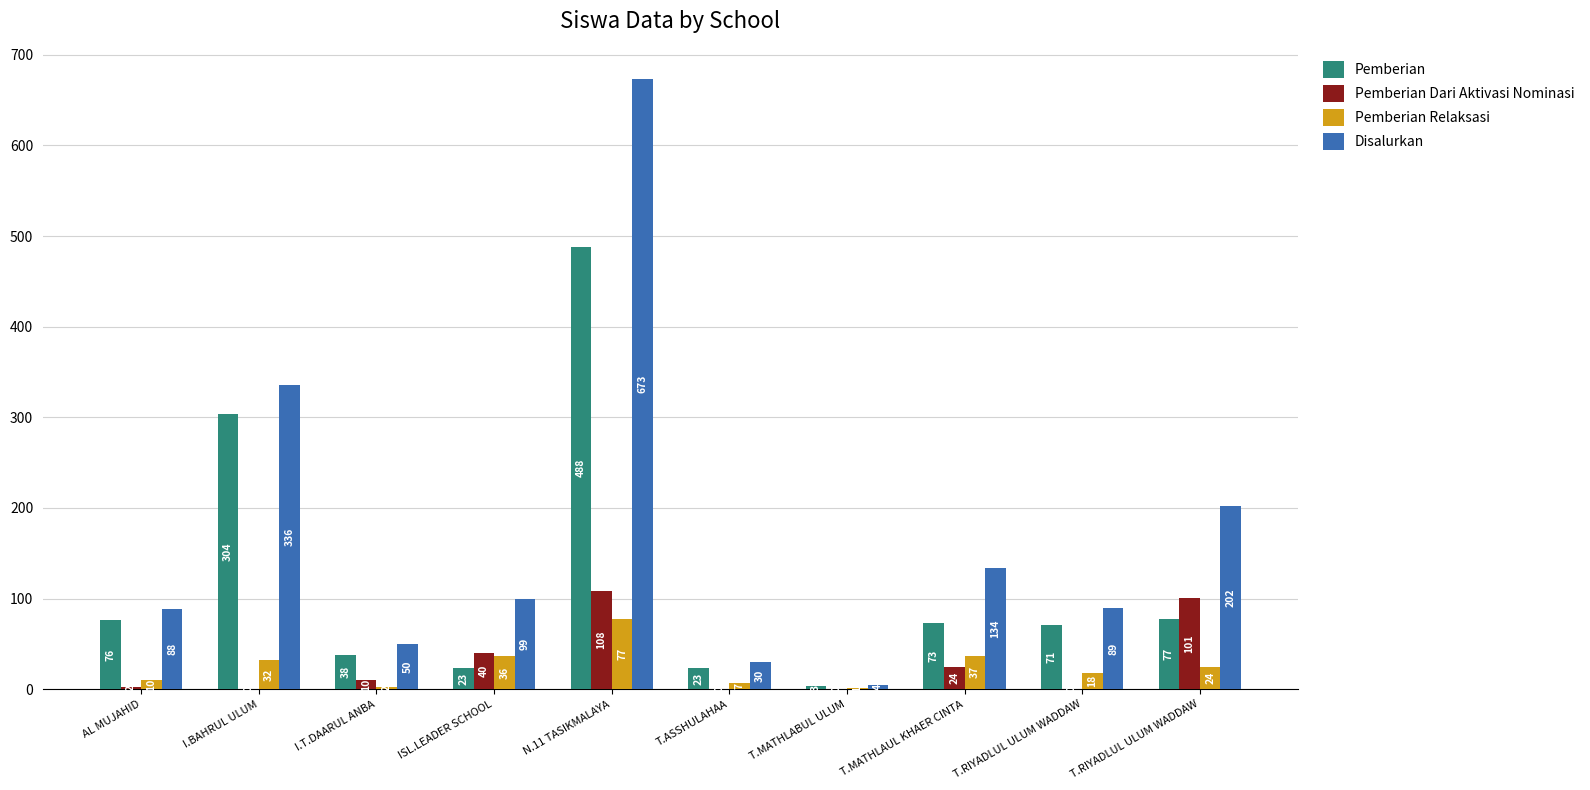

Are the bars grouped side by side (vs. stacked)?

Yes